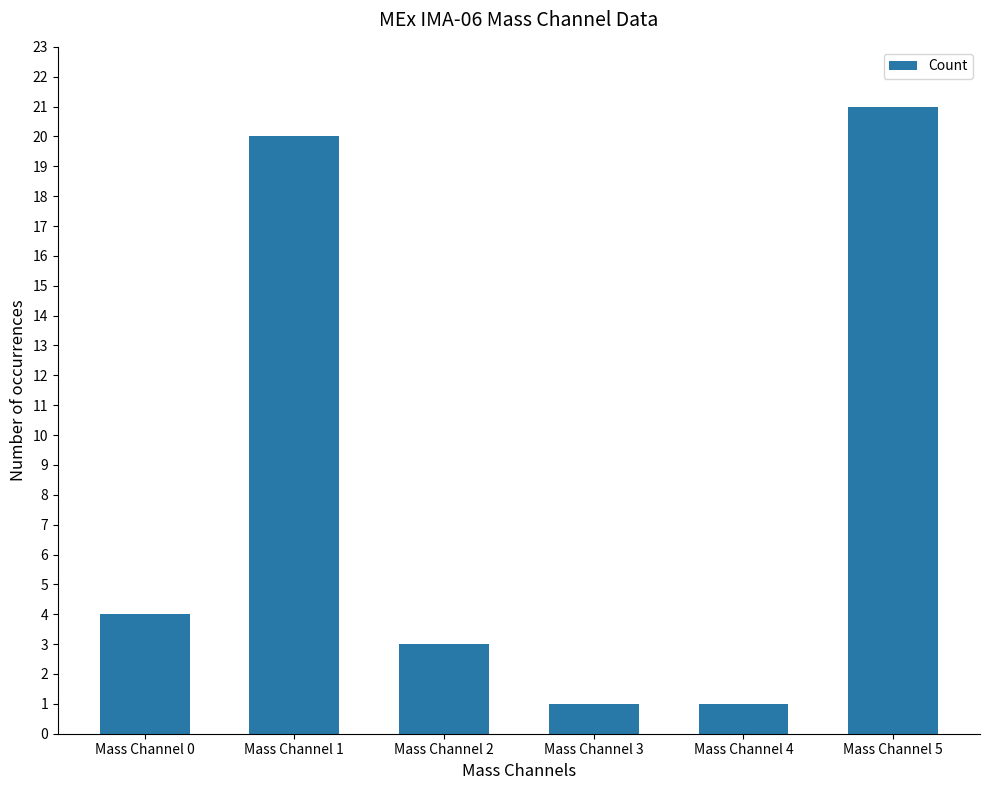

What is the value of the 5th bar from the left?

1